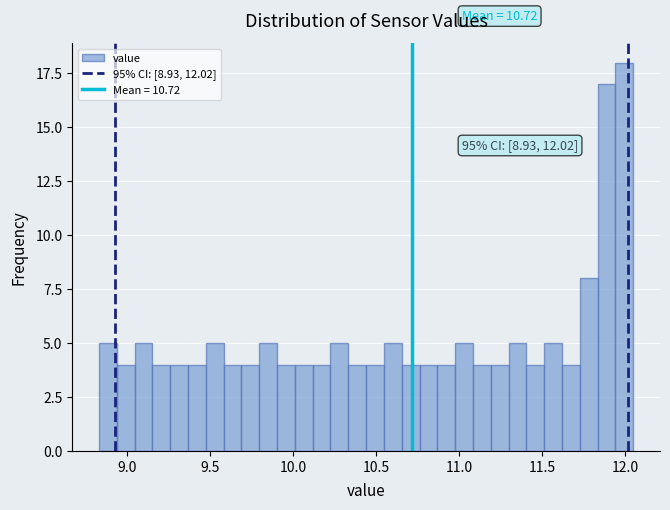

Around what value on the x-axis is the tallest bar? Give the approximate position of its centre, as read against the axis.

12.00